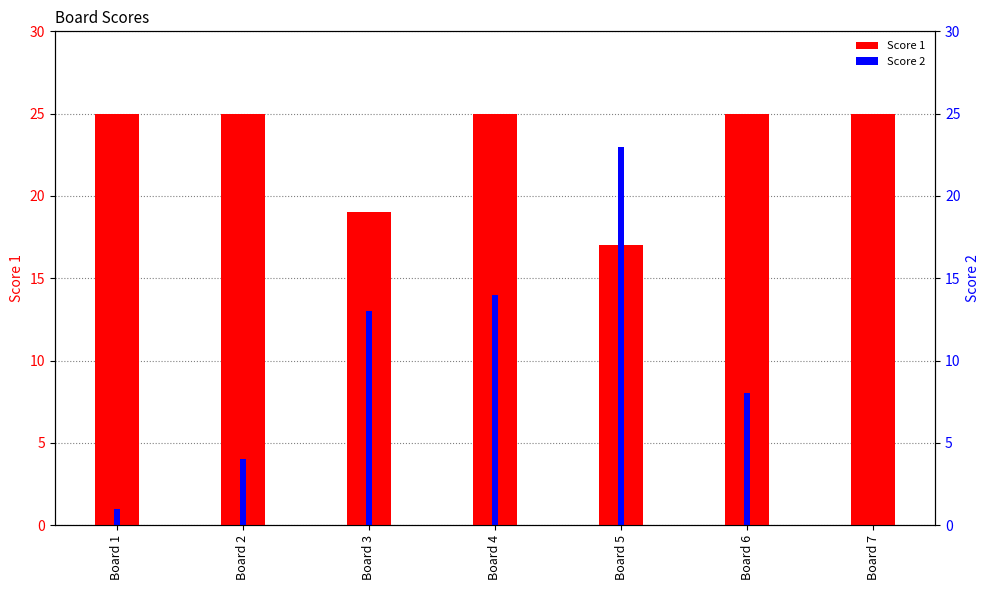

What is the sum of all Score 2 values?

63